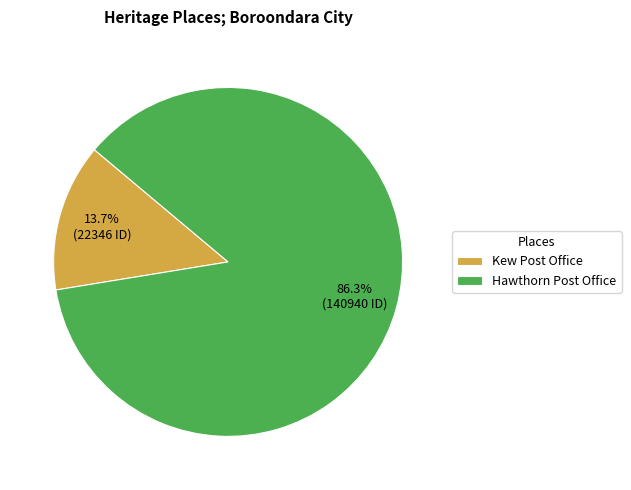

True or false: Hawthorn Post Office accounts for 86% of the total.

True